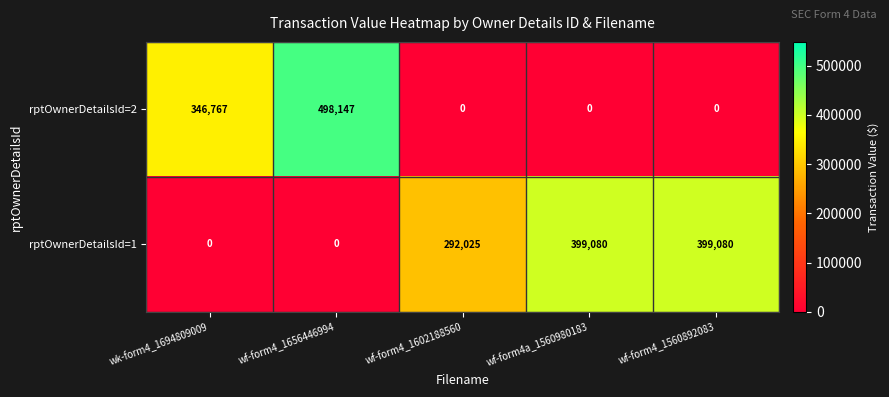

Which series has the largest total across all categories?

rptOwnerDetailsId=1